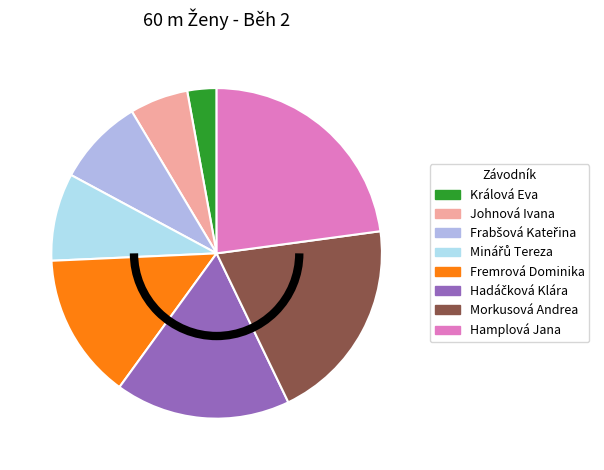

Which slice is the largest?

Hamplová Jana